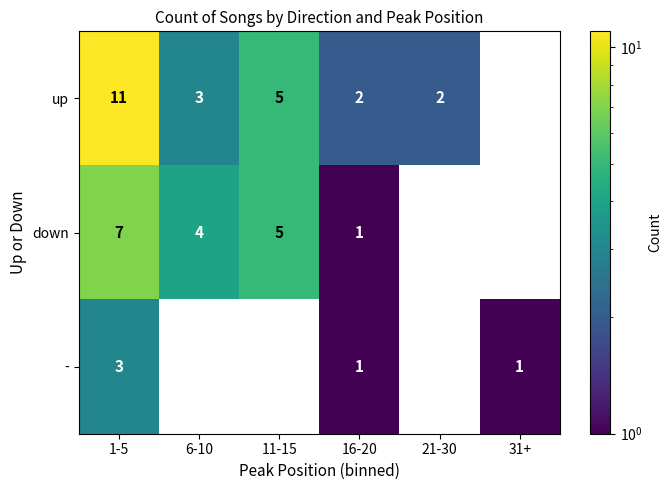

The value of up at 6-10 is 3. True or false?

True